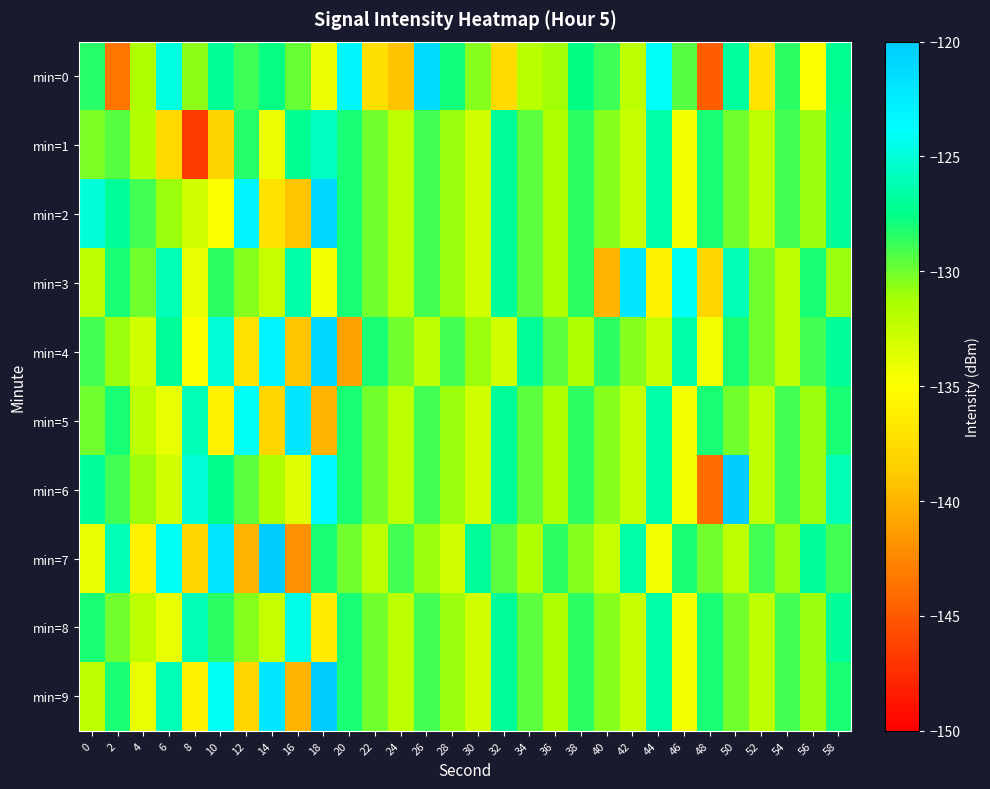

What is the difference between the highest and lowest values at 0?

9.0